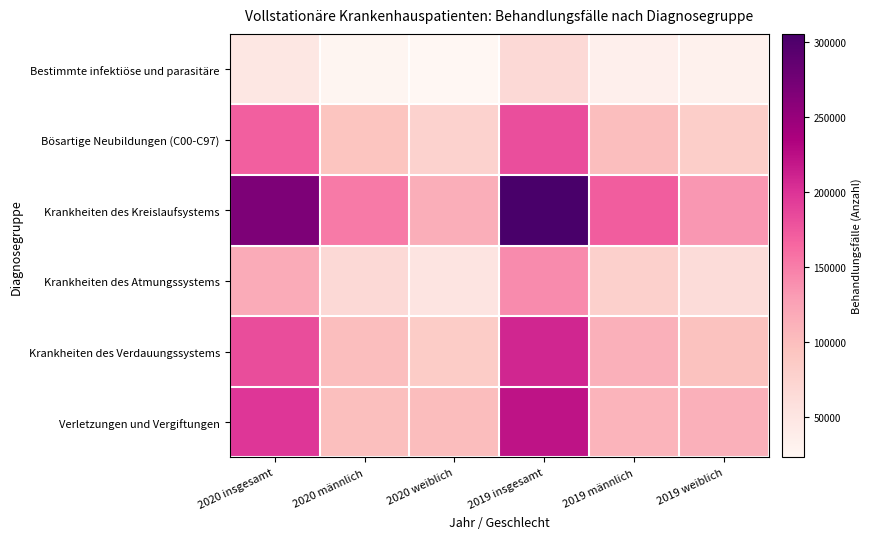

At which category is the sum across all series the highest?

2019 insgesamt